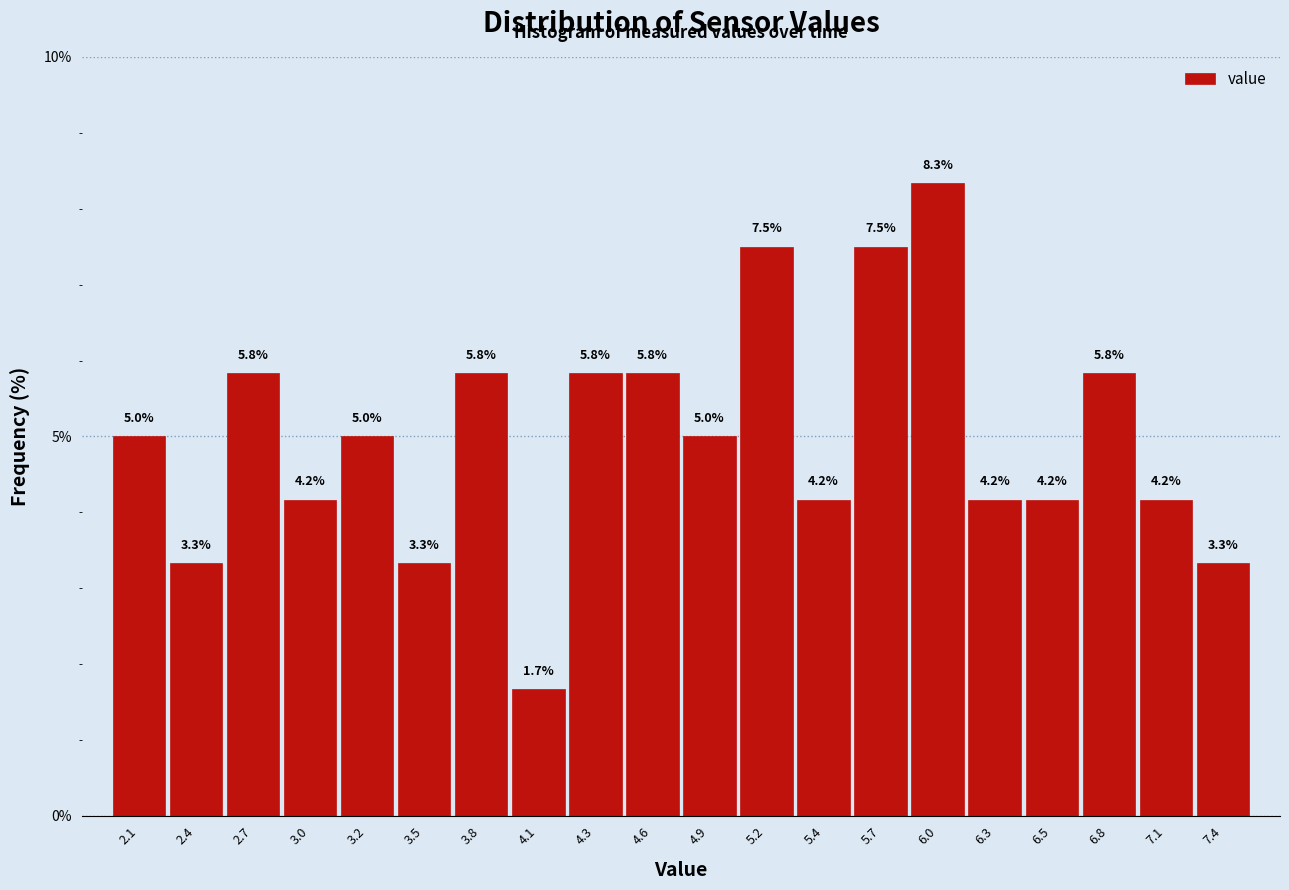

Reading left to right, list every bar in this chart as the range it spans on the x-axis followed by its height. The bar edges are not printed on the chart, so give them approximately, as read against the axis.

2.000 to 2.275: 5.0
2.275 to 2.550: 3.3
2.550 to 2.825: 5.8
2.825 to 3.100: 4.2
3.100 to 3.375: 5.0
3.375 to 3.650: 3.3
3.650 to 3.925: 5.8
3.925 to 4.200: 1.7
4.200 to 4.475: 5.8
4.475 to 4.750: 5.8
4.750 to 5.025: 5.0
5.025 to 5.300: 7.5
5.300 to 5.575: 4.2
5.575 to 5.850: 7.5
5.850 to 6.125: 8.3
6.125 to 6.400: 4.2
6.400 to 6.675: 4.2
6.675 to 6.950: 5.8
6.950 to 7.225: 4.2
7.225 to 7.500: 3.3